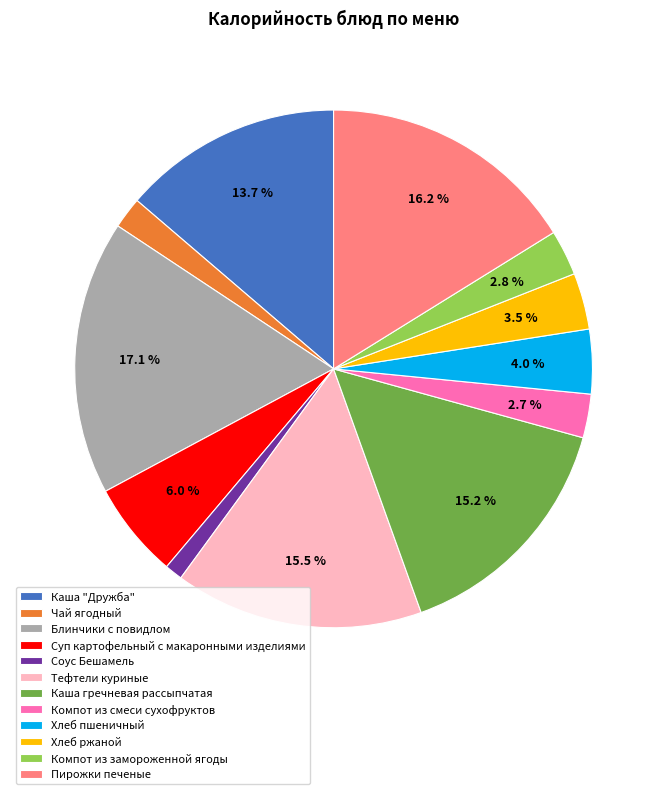

What is the smallest slice in the pie chart?

Соус Бешамель